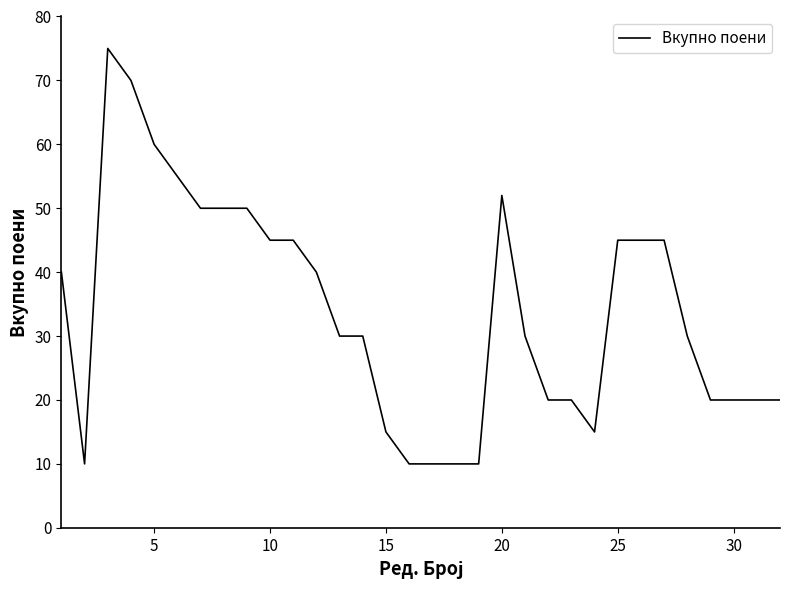

Does the chart display data point markers on the line(s)?

No